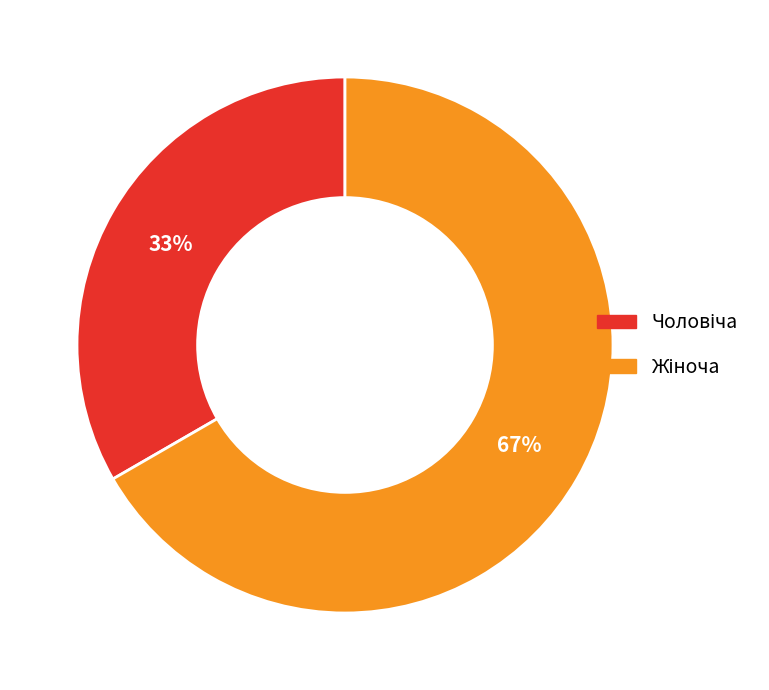

Is there any slice that represents more than half of the pie?

Yes